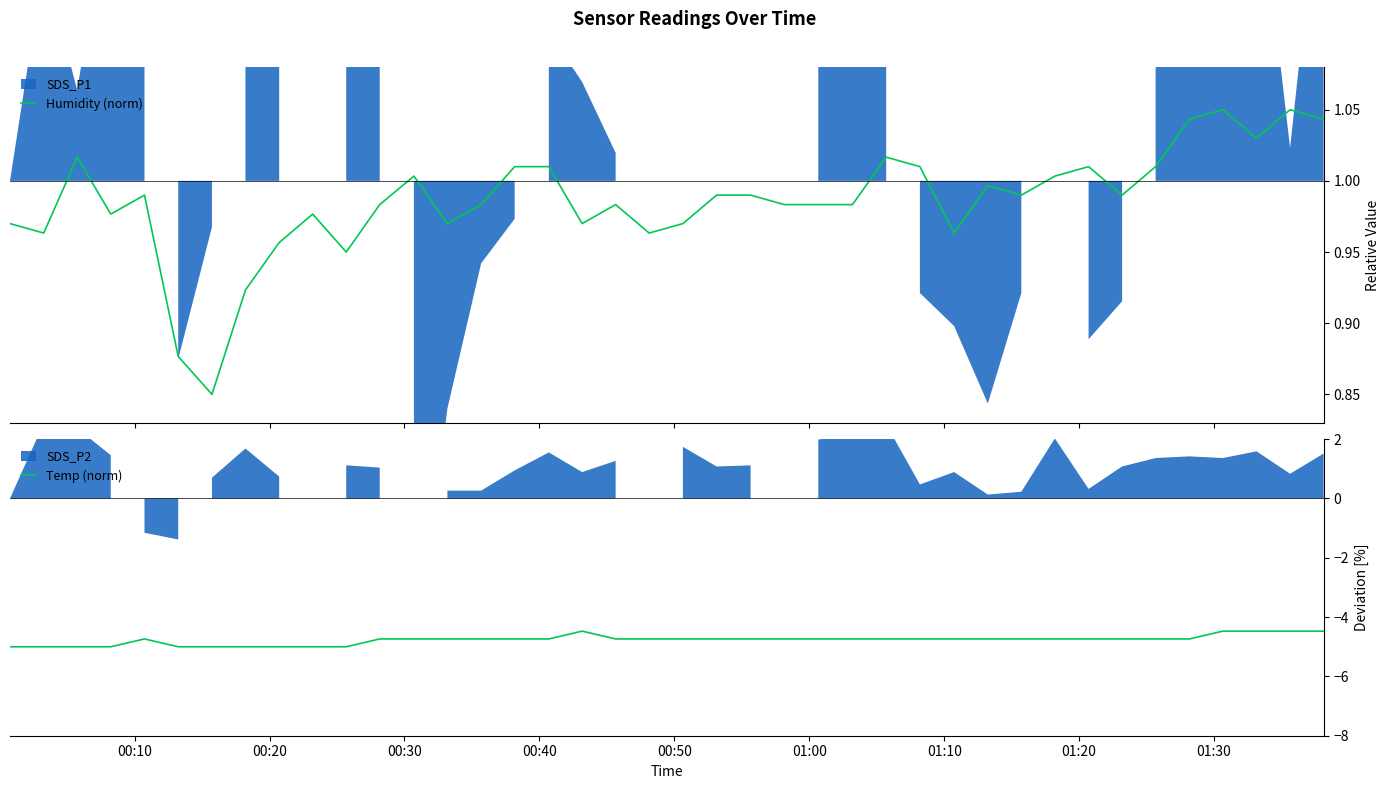

What is the lowest value of the Temp (norm) series?

-5.0